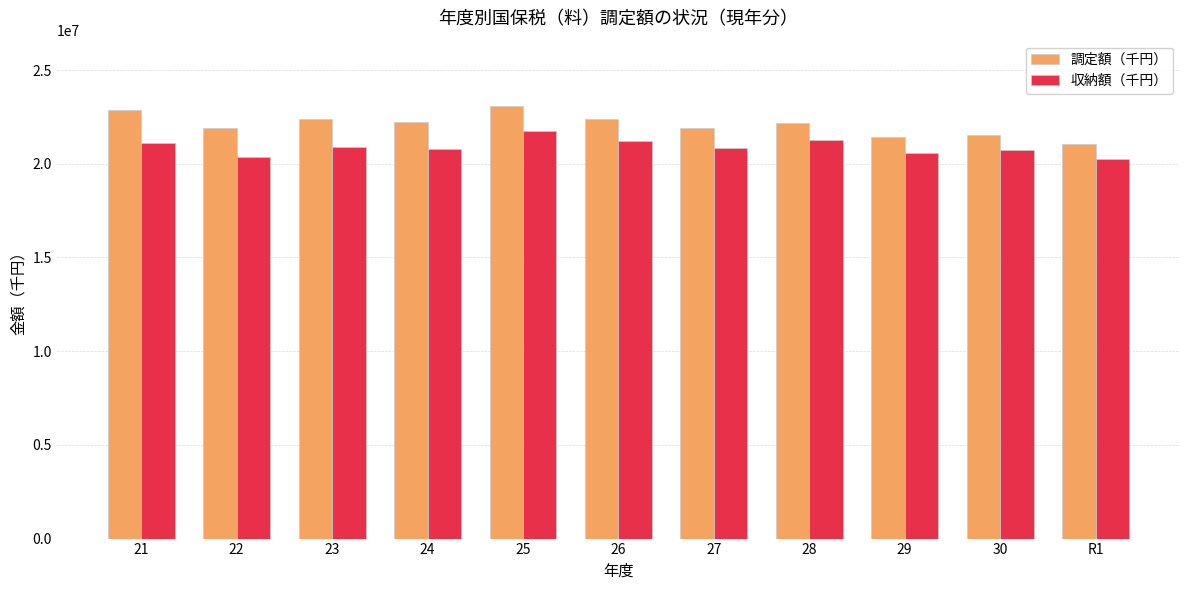

Rank the series at 27 from lowest to highest value.

収納額（千円）, 調定額（千円）